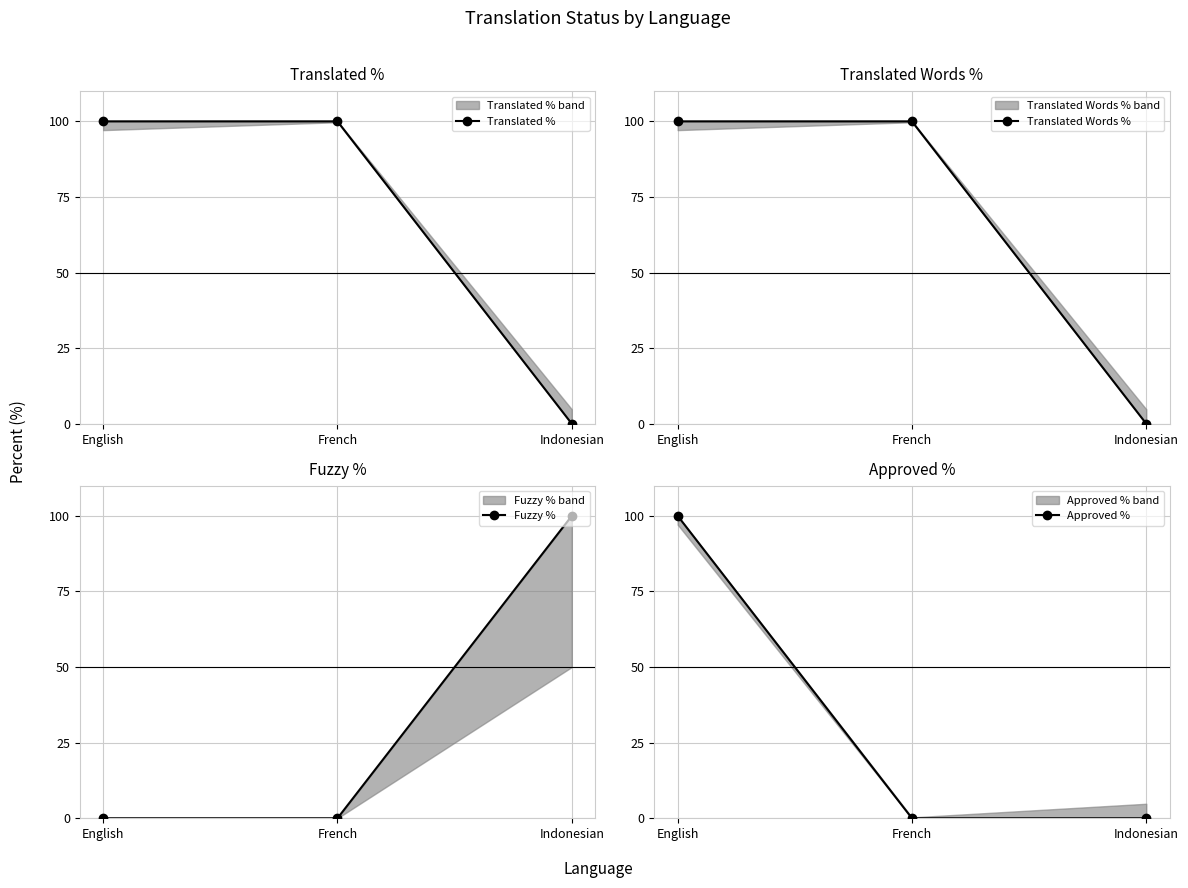

Reading left to right, extract all data points from this chart.

Translated %: 100	100	0
Translated Words %: 100	100	0
Fuzzy %: 0	0	100
Approved %: 100	0	0